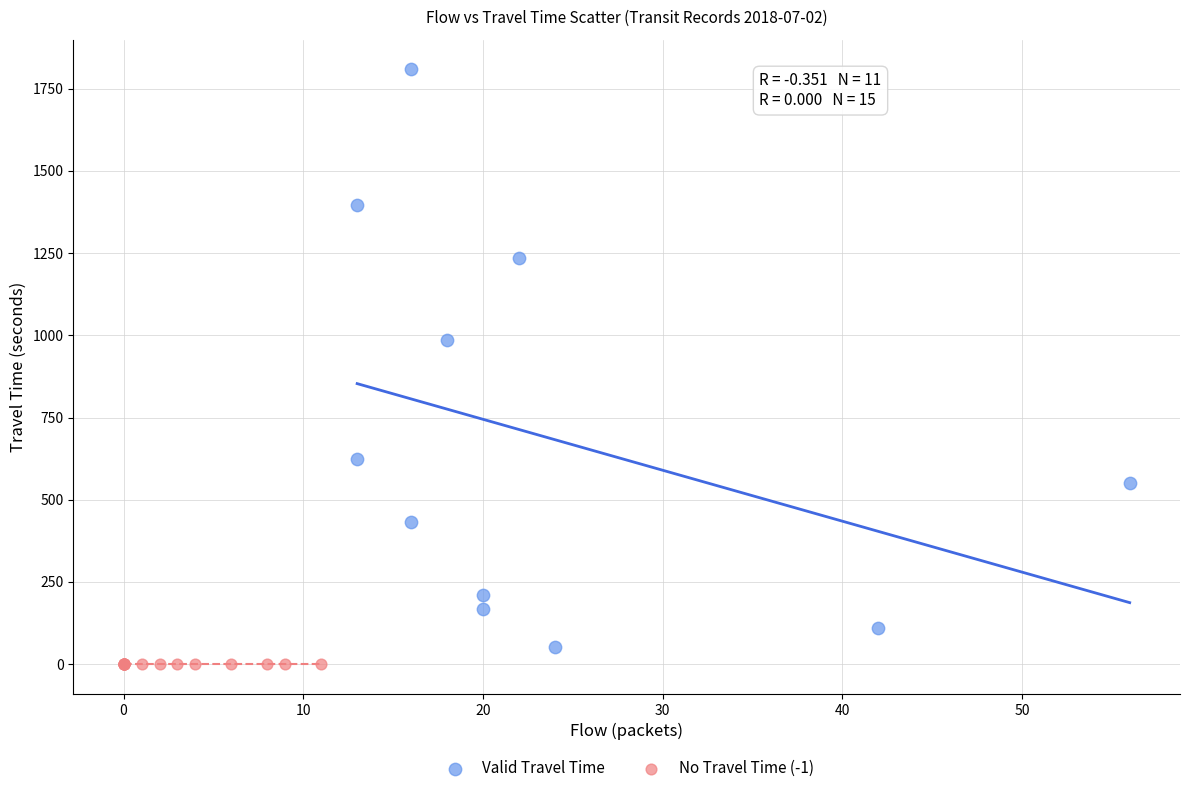

What are all the series names shown in the legend?

Valid Travel Time, No Travel Time (-1)